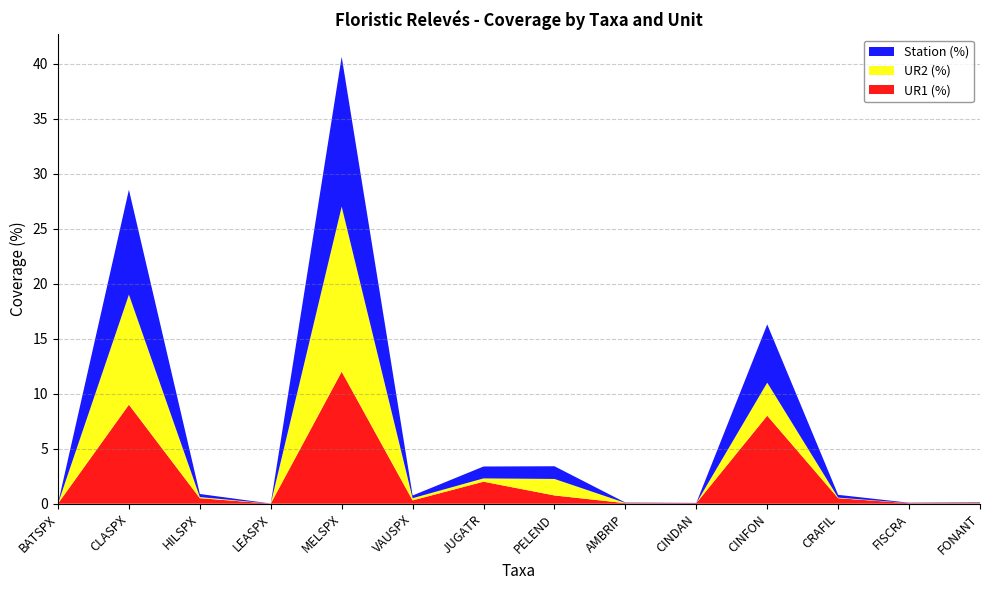

Reading left to right, list all the values displayed in this chart.

UR1 (%): BATSPX=0.0	CLASPX=9.0	HILSPX=0.5	LEASPX=0.0	MELSPX=12.0	VAUSPX=0.3	JUGATR=2.0	PELEND=0.8	AMBRIP=0.1	CINDAN=0.1	CINFON=8.0	CRAFIL=0.5	FISCRA=0.1	FONANT=0.1
UR2 (%): BATSPX=0.0	CLASPX=10.0	HILSPX=0.1	LEASPX=0.0	MELSPX=15.0	VAUSPX=0.2	JUGATR=0.3	PELEND=1.5	AMBRIP=0.0	CINDAN=0.0	CINFON=3.0	CRAFIL=0.1	FISCRA=0.0	FONANT=0.1
Station (%): BATSPX=0.0	CLASPX=9.5	HILSPX=0.3	LEASPX=0.0	MELSPX=13.6	VAUSPX=0.2	JUGATR=1.1	PELEND=1.2	AMBRIP=0.0	CINDAN=0.0	CINFON=5.3	CRAFIL=0.3	FISCRA=0.0	FONANT=0.1